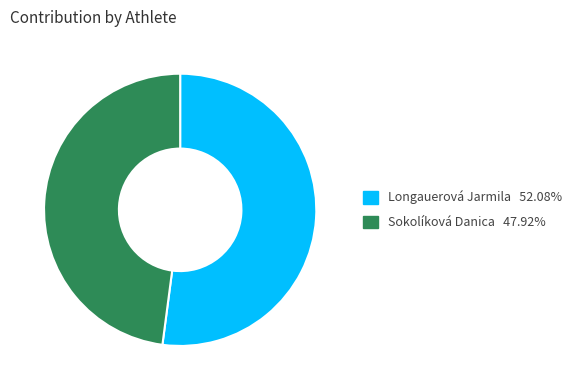

True or false: Longauerová Jarmila accounts for 63% of the total.

False